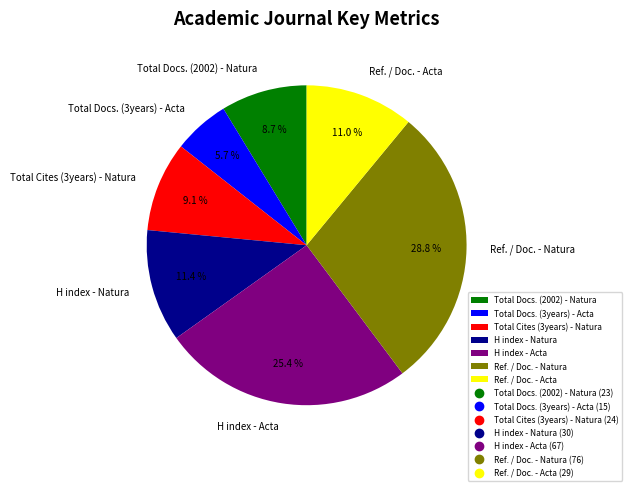

To the nearest percent, what is the difference between the largest and smallest slice percentages?

23%